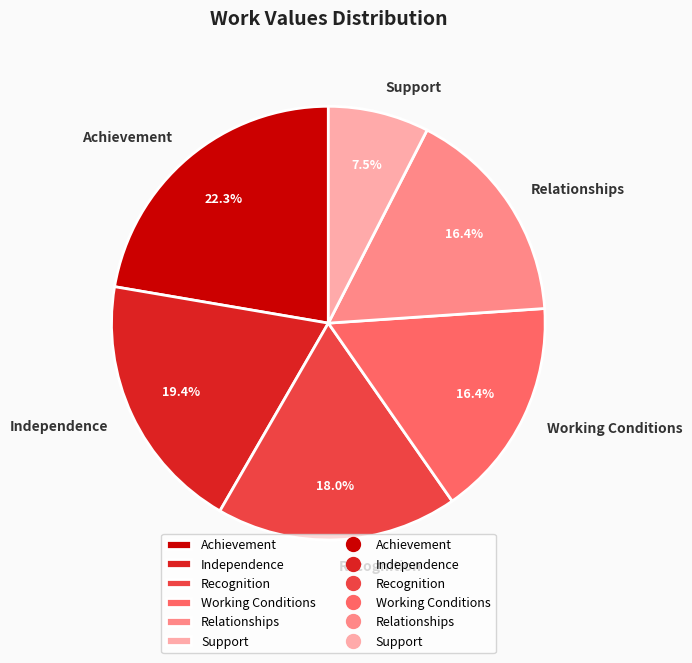

To the nearest percent, what is the difference between the largest and smallest slice percentages?

15%